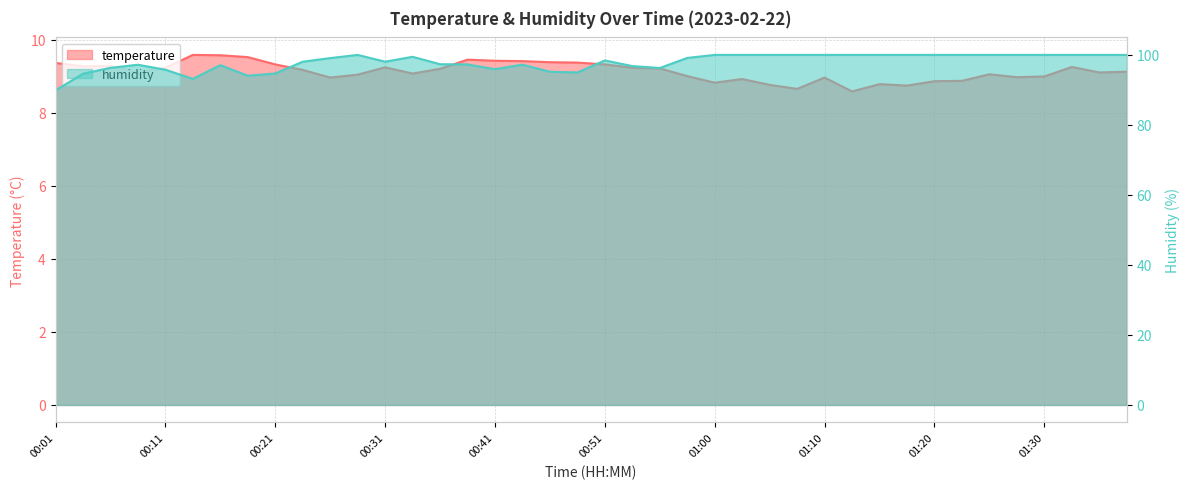

Which series has the largest range (max minus min)?

humidity